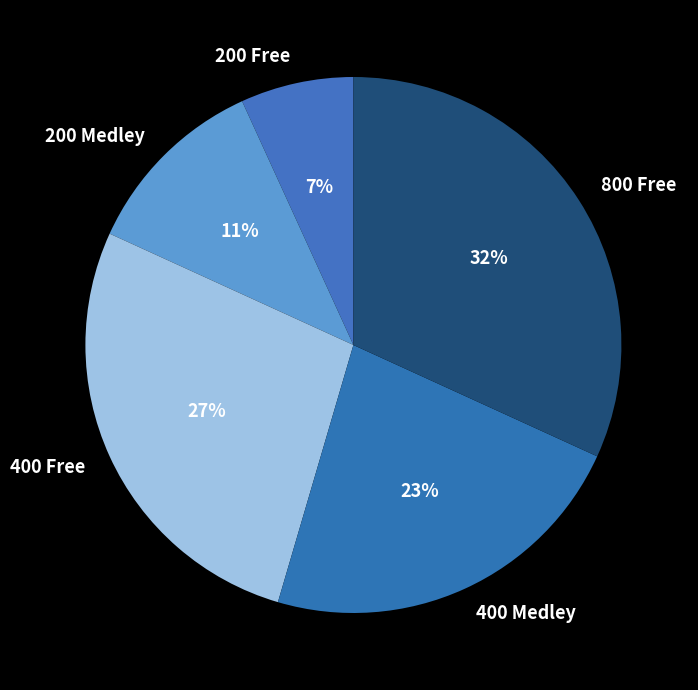

How many slices are in this pie chart?

5